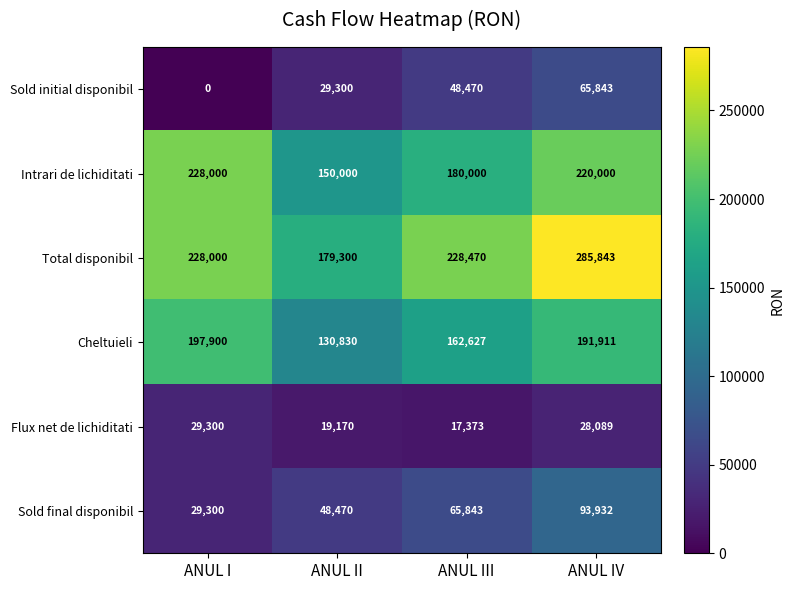

Where is Flux net de lichiditati nearest to the value 23336?

ANUL II